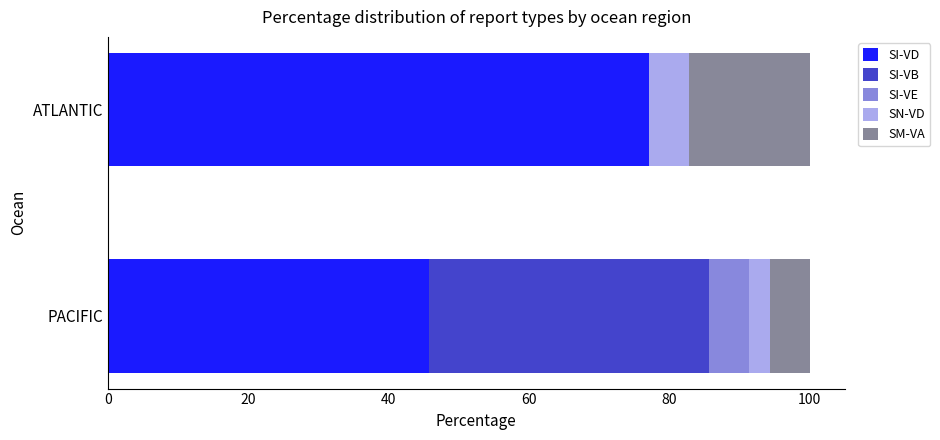

The SI-VD series shows 45.7 at PACIFIC. True or false?

True